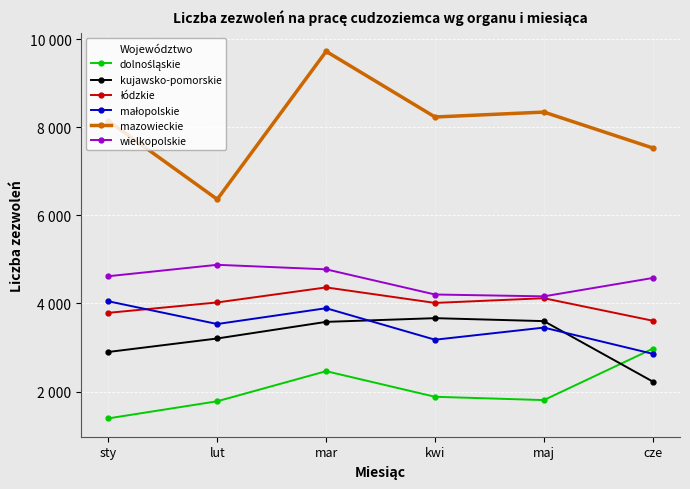

Is this an area chart (filled region under the line)?

No